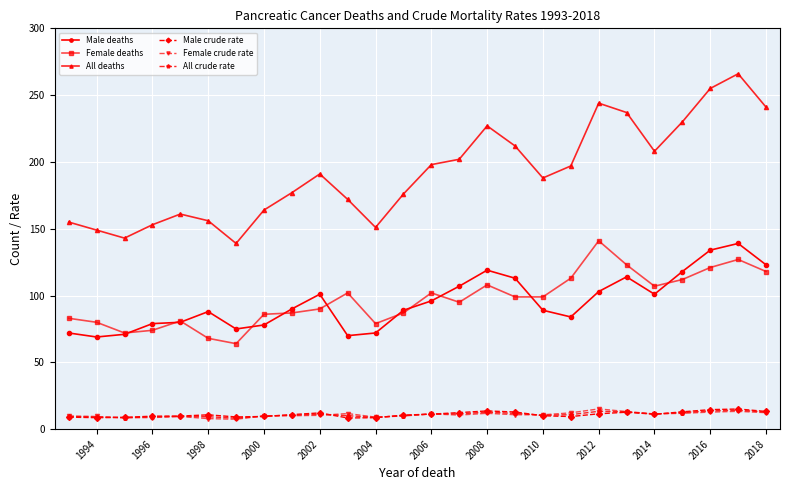

Is this an area chart (filled region under the line)?

No